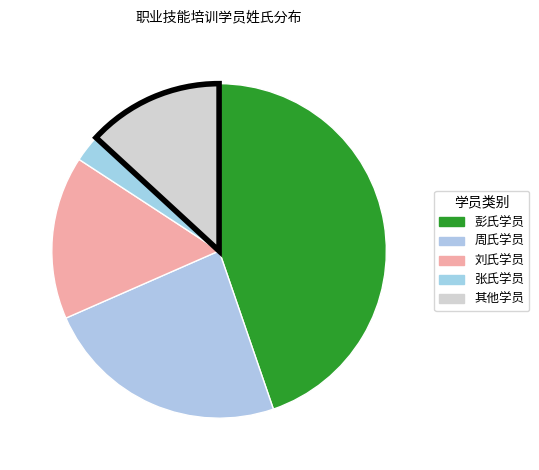

How many slices are in this pie chart?

5